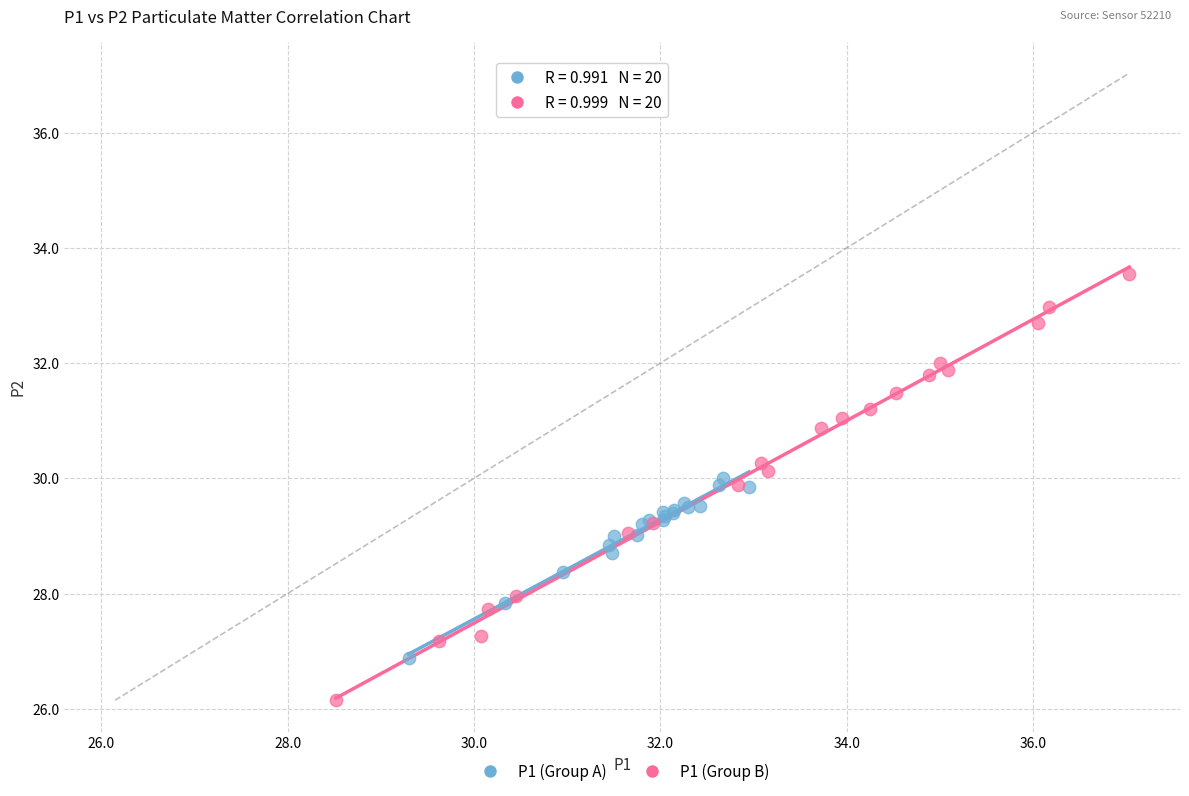

What are all the series names shown in the legend?

P1 (Group A), P1 (Group B)